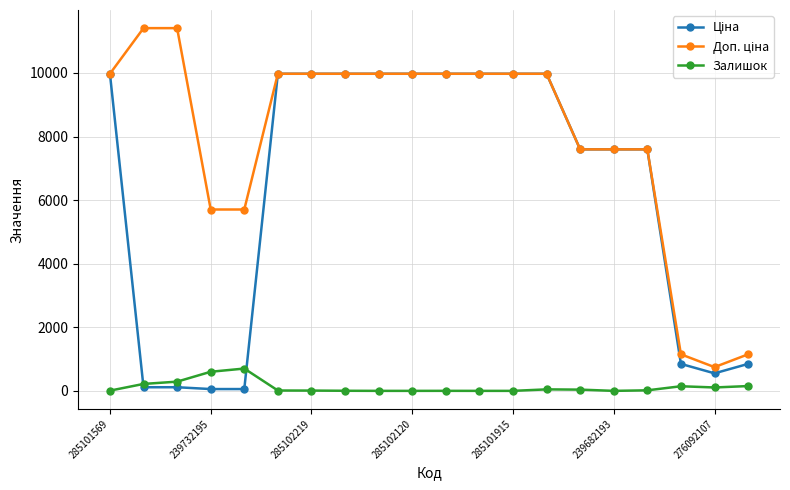

How many lines are shown in the chart?

3